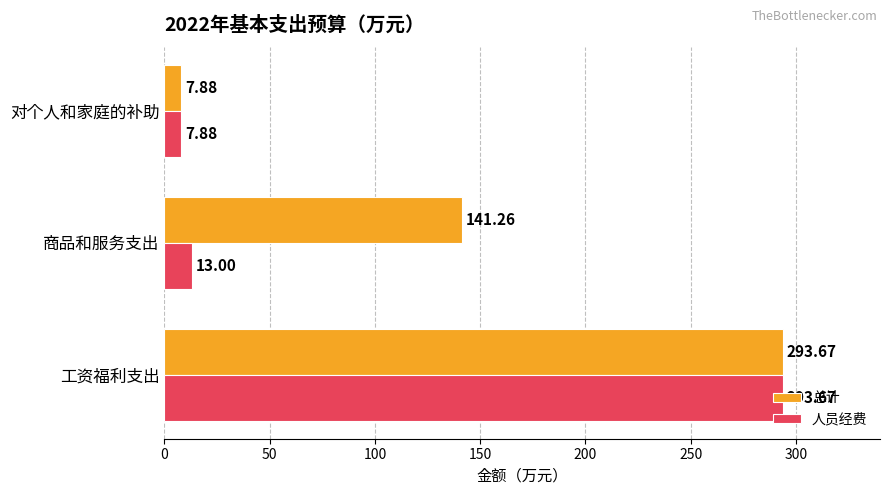

Which series has the largest total across all categories?

总计